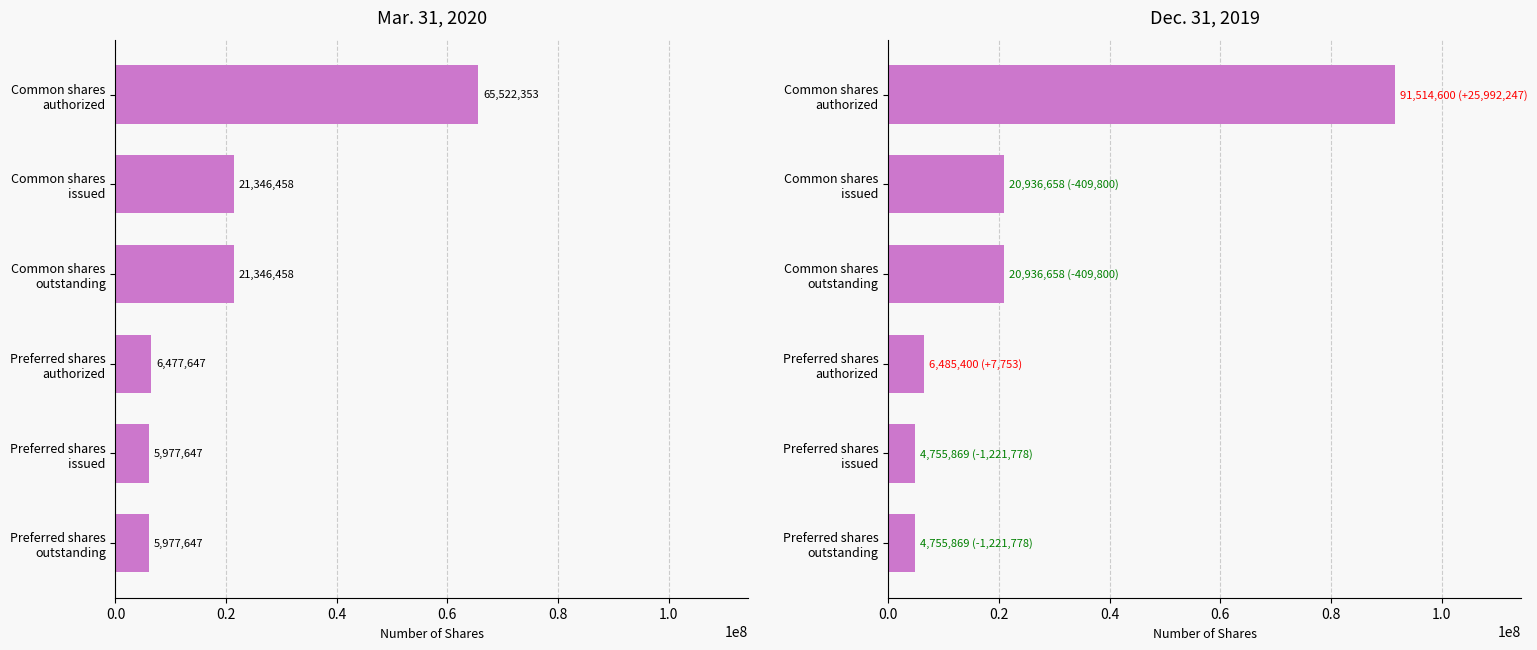

What value does the Dec. 31, 2019 series have at Common shares authorized, to the nearest 10?

91514600